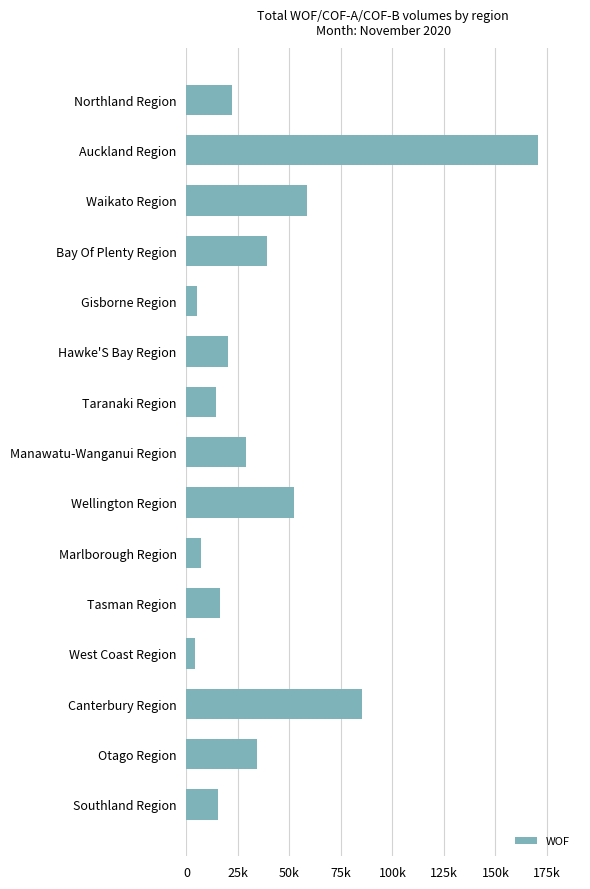

What is the sum of all values?

573226